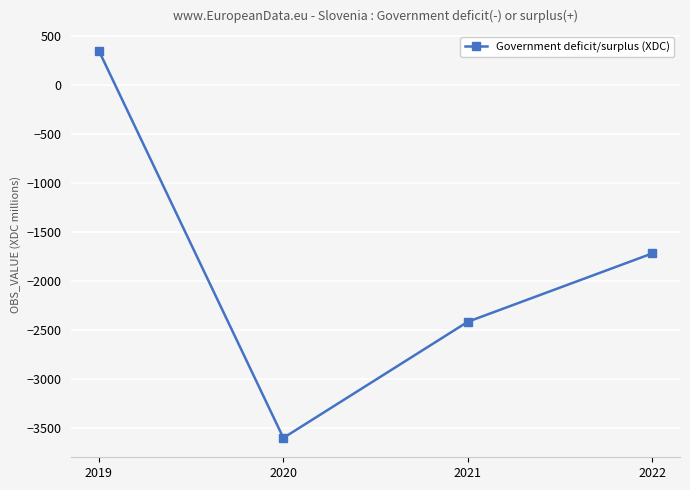

Read the value at 2022.

-1717.2